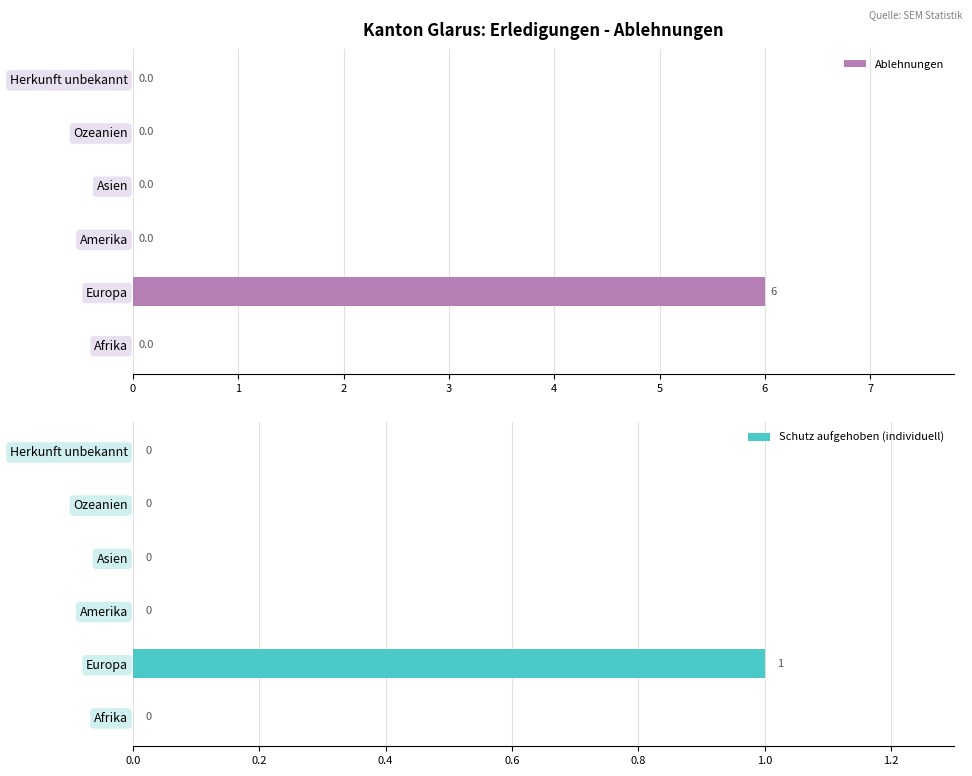

What is the highest value of the Ablehnungen series?

6